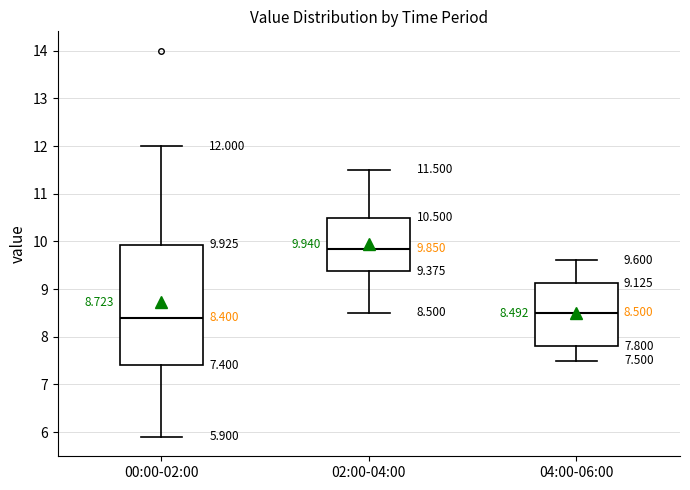

Which box's median line is the highest?

02:00-04:00